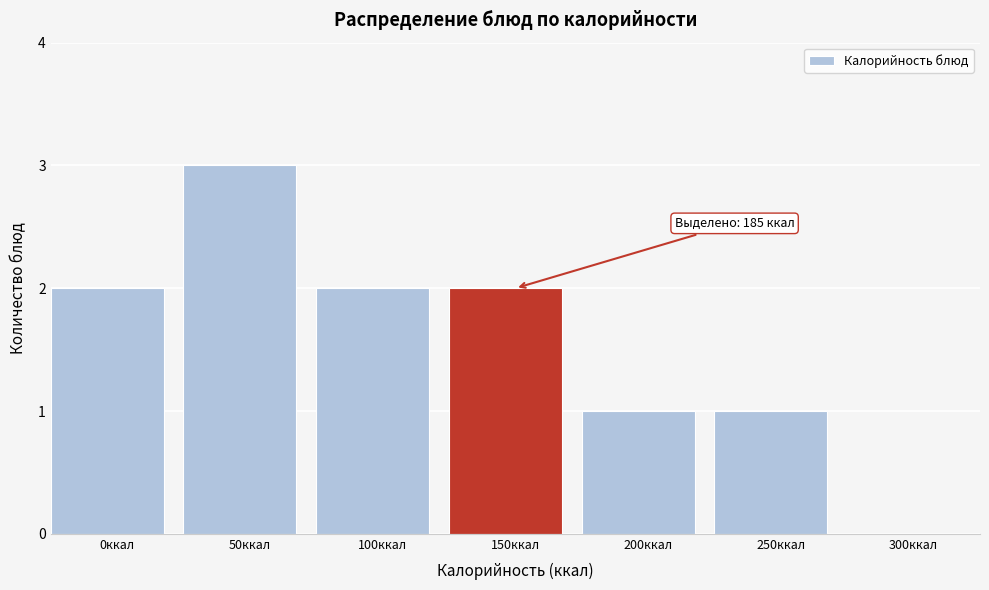

Reading left to right, what are all the values shown in this chart?

0ккал=2	50ккал=3	100ккал=2	150ккал=2	200ккал=1	250ккал=1	300ккал=0